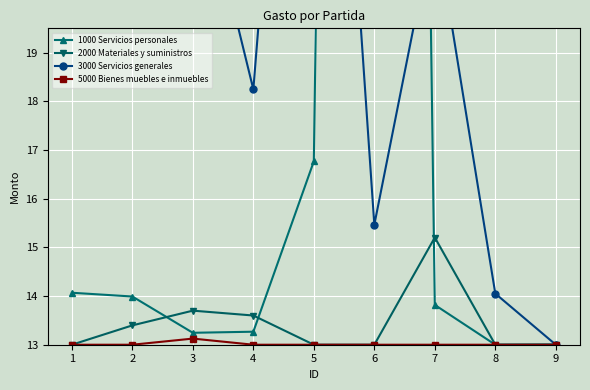

How many values in the 5000 Bienes muebles e inmuebles series exceed 13?

1